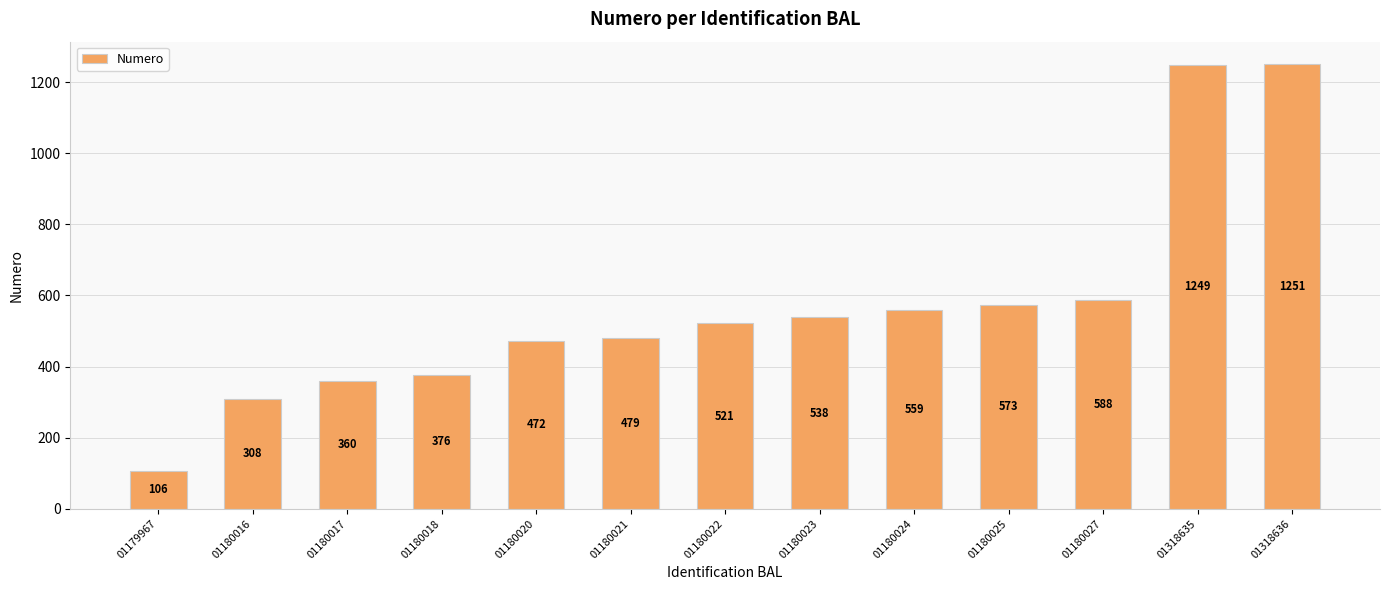

Reading left to right, what are all the values shown in this chart?

106	308	360	376	472	479	521	538	559	573	588	1249	1251